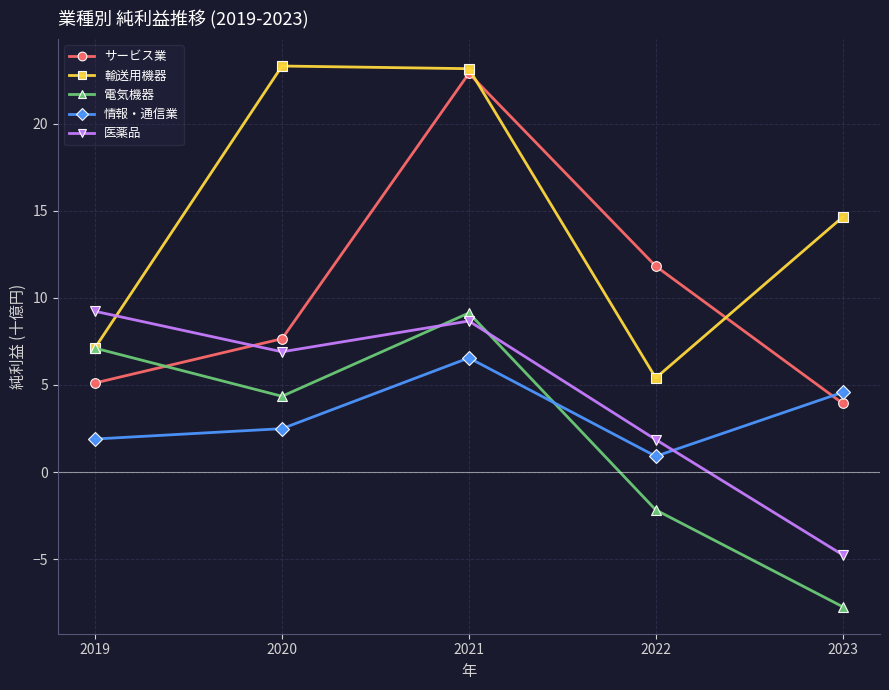

True or false: サービス業 has more than 1 interior local peaks.

False